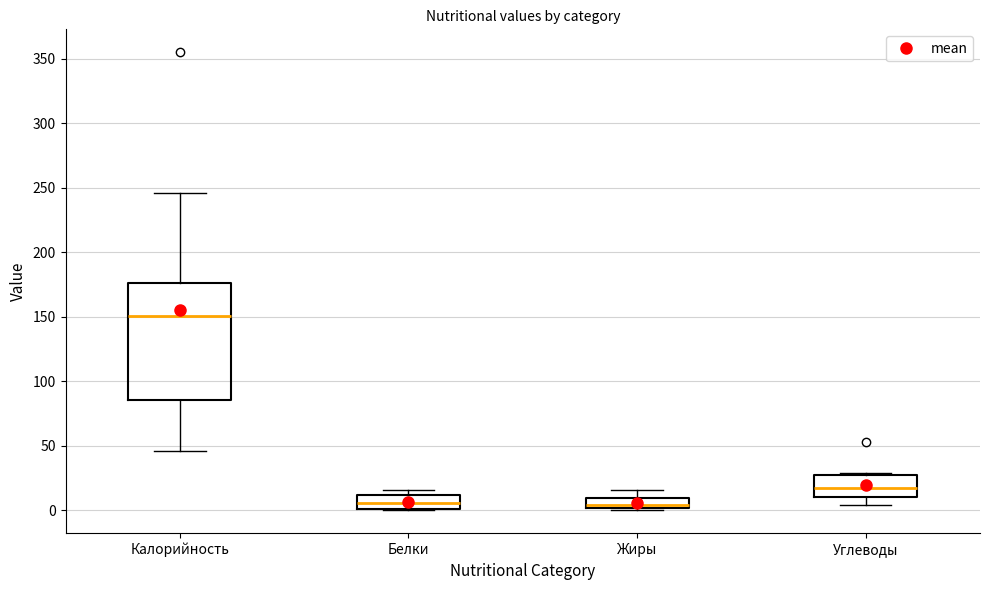

Which box's median line is the highest?

Калорийность